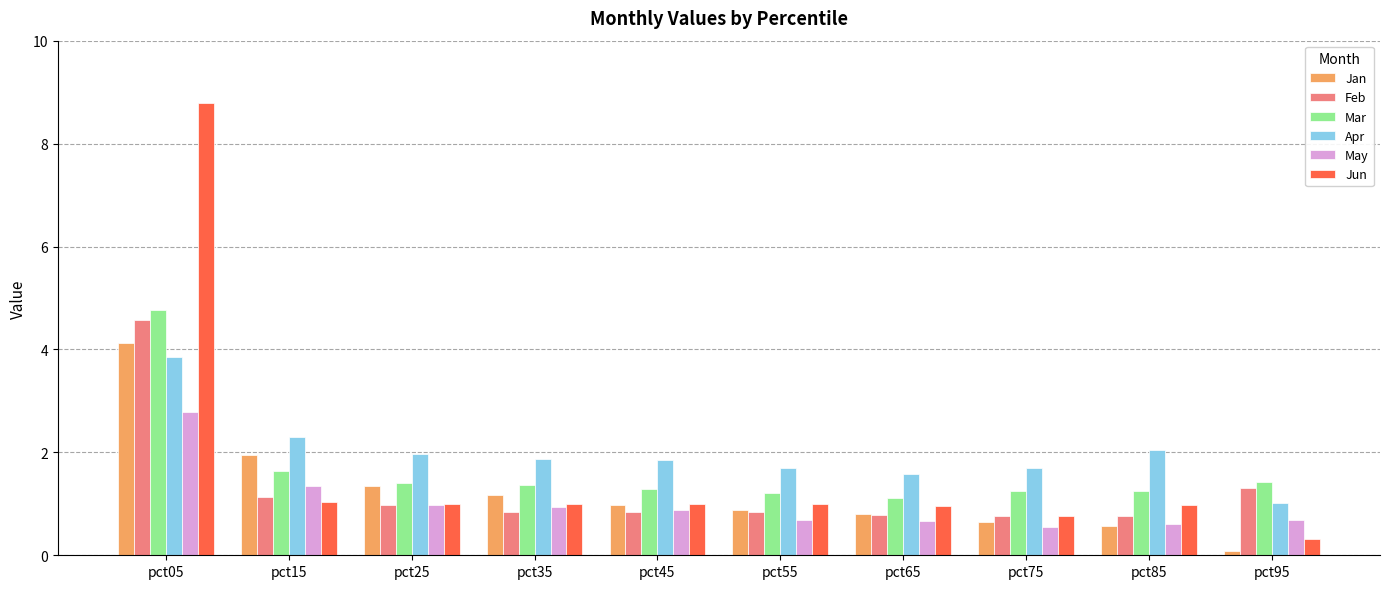

Read the Feb value at pct75.

0.8